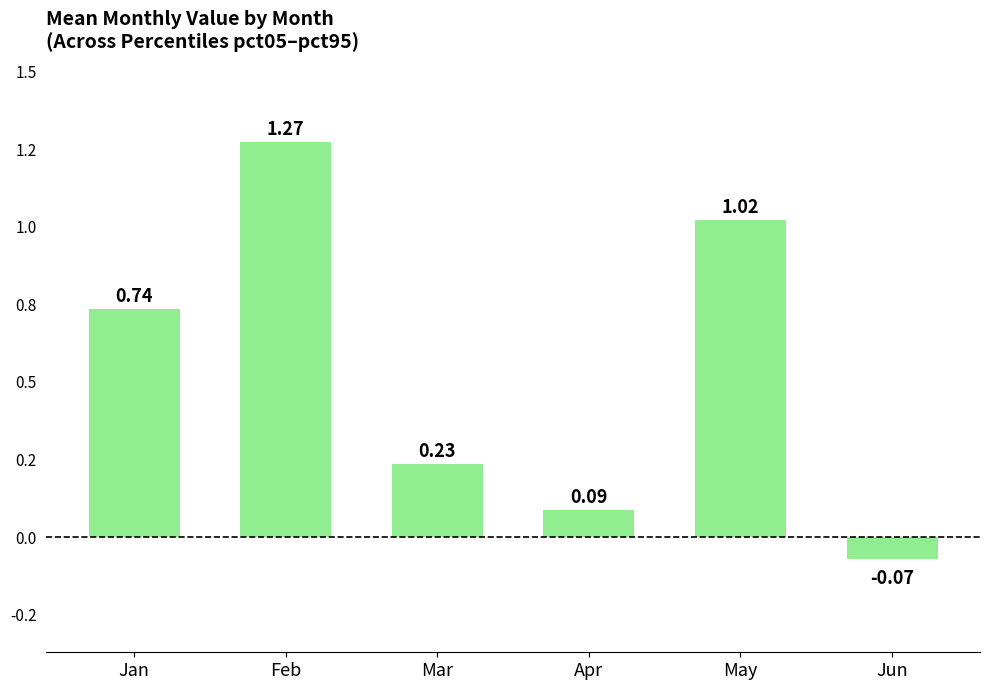

Rank the categories by value from highest to lowest.

Feb, May, Jan, Mar, Apr, Jun